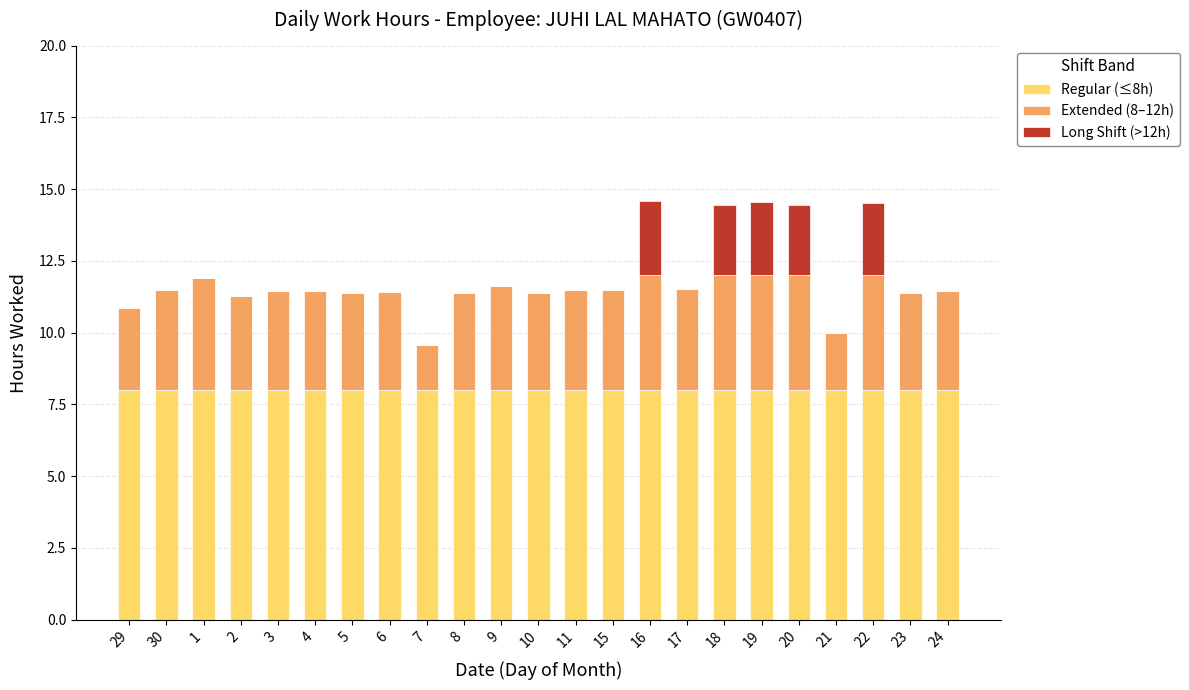

What is the sum of all Regular (≤8h) values?

184.0